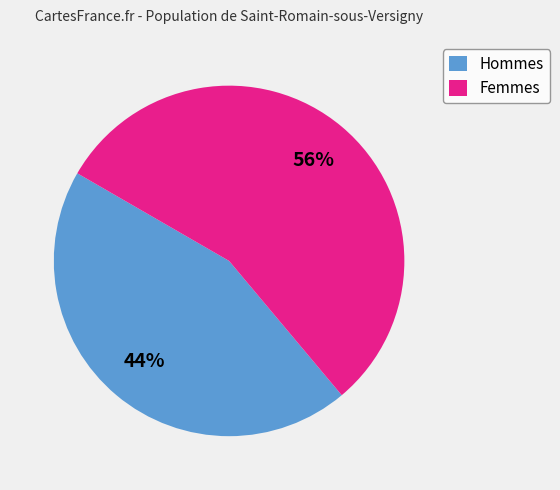

Do Femmes and Hommes together represent more than half of the pie?

Yes